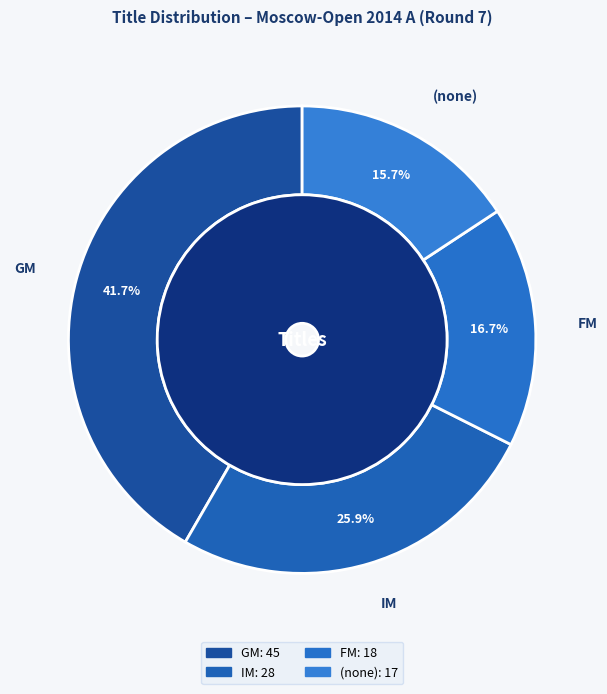

Combined, what portion of the pie is IM and GM?

67.6%